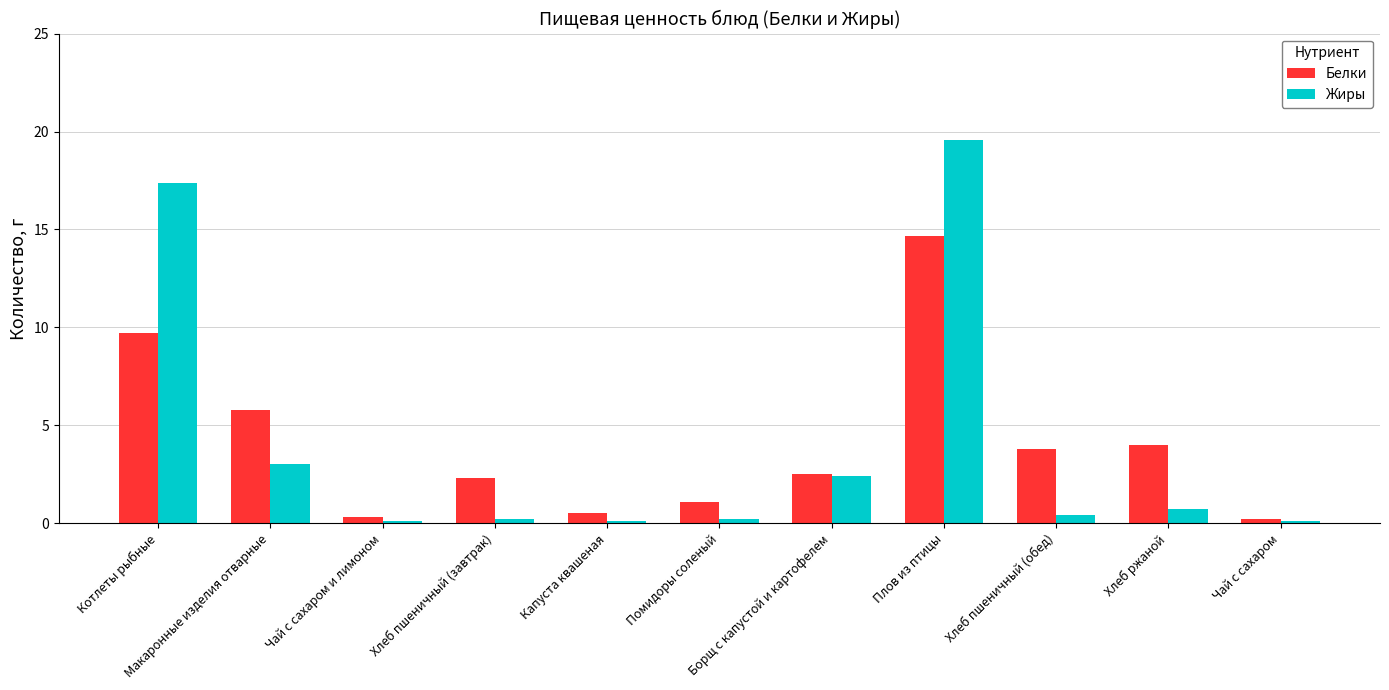

List the series in order of their peak value, highest first.

Жиры, Белки